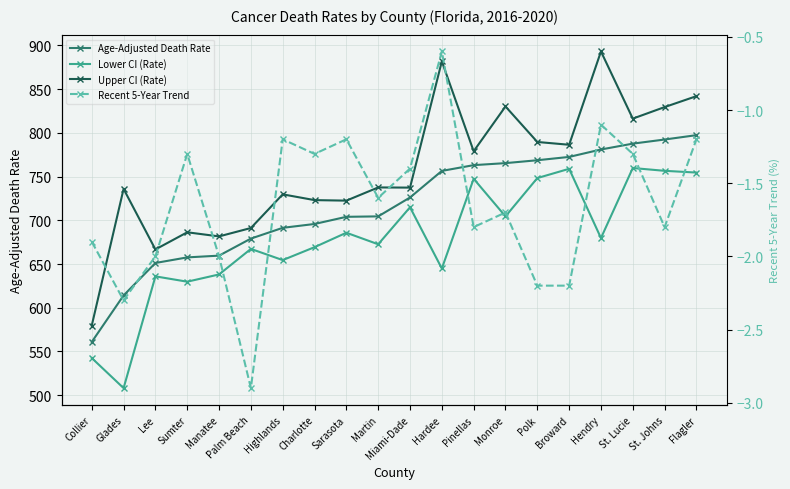

What is the label of the 6th point from the right?

Polk